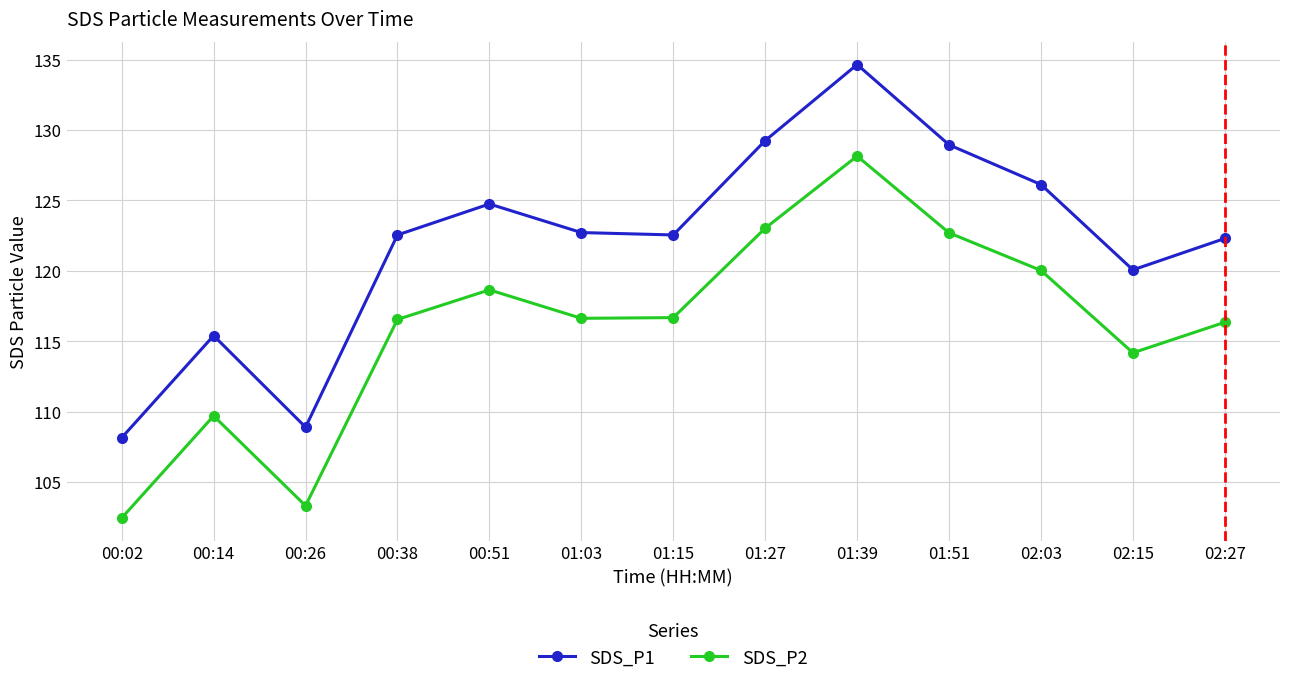

At which label is SDS_P2 closest to 115?

02:15